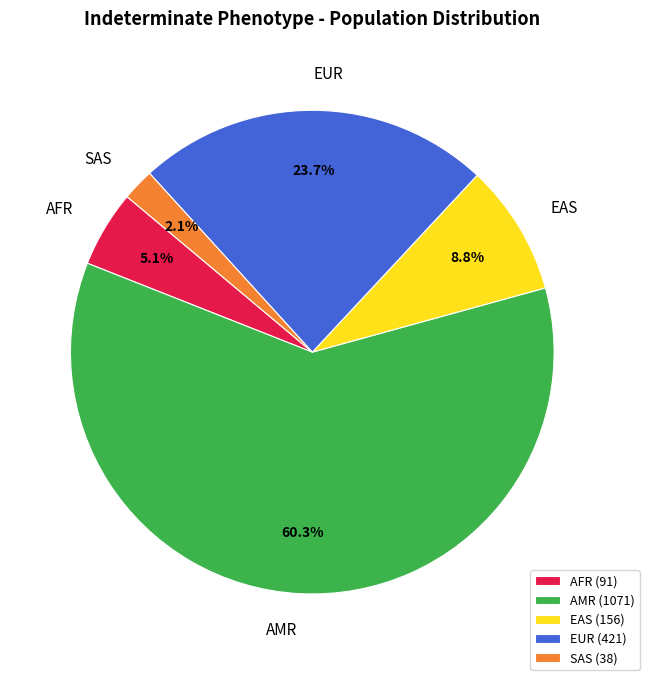

Which slice represents more than half of the pie?

AMR